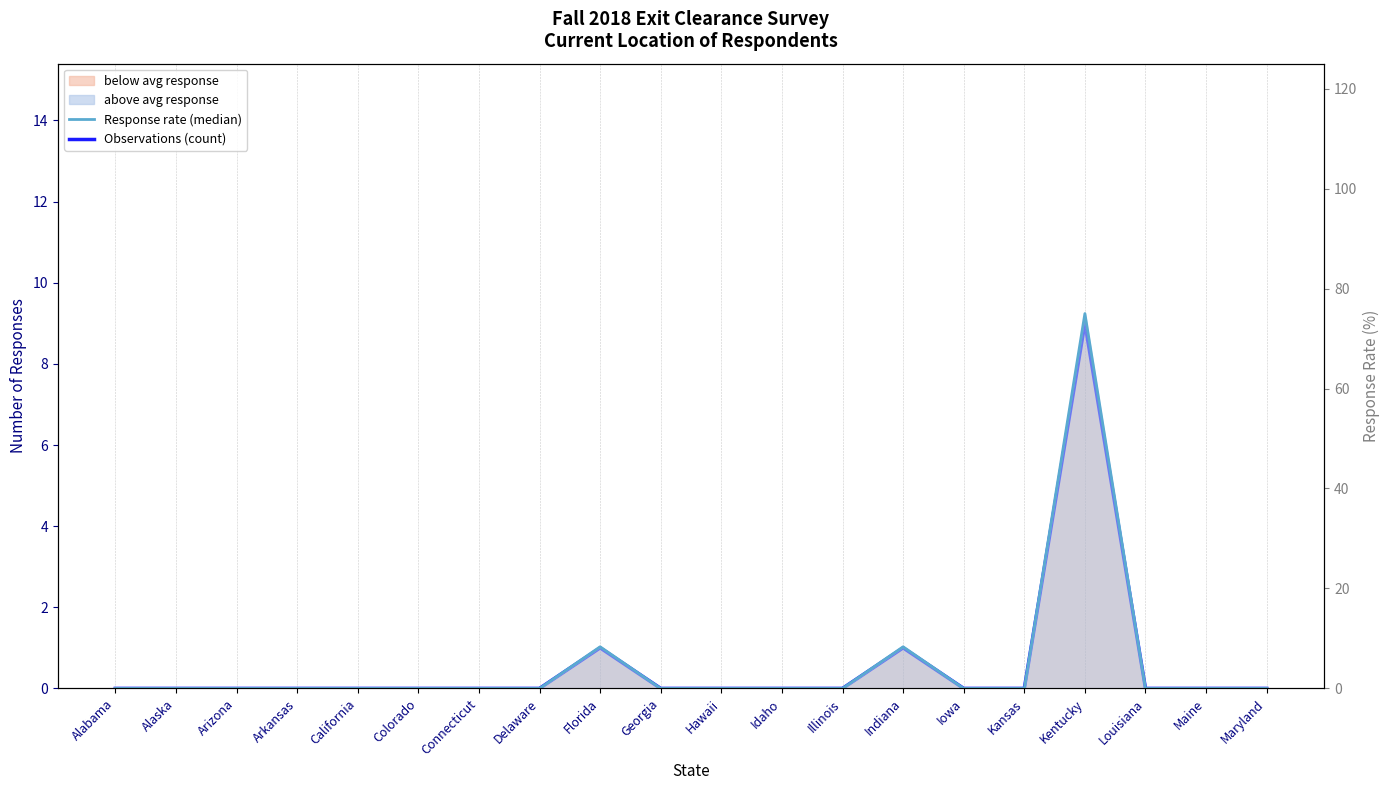

List the labels in order of Response count line value, largest first.

Kentucky, Florida, Indiana, Alabama, Alaska, Arizona, Arkansas, California, Colorado, Connecticut, Delaware, Georgia, Hawaii, Idaho, Illinois, Iowa, Kansas, Louisiana, Maine, Maryland